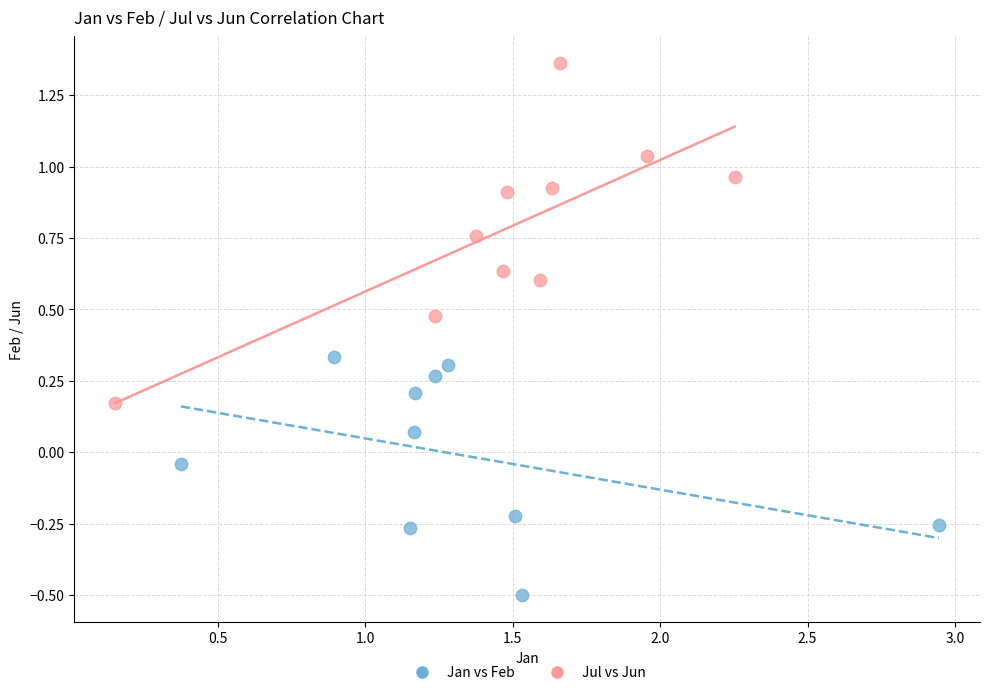

Which series reaches the minimum Y coordinate?

Jan vs Feb